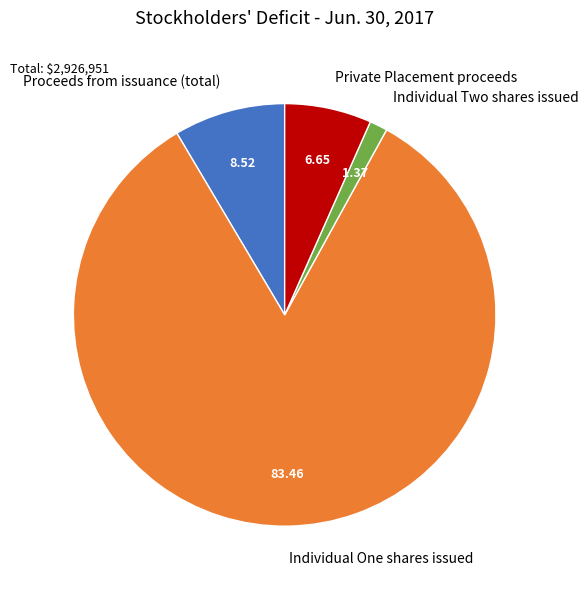

Which slice is the largest?

Individual One shares issued